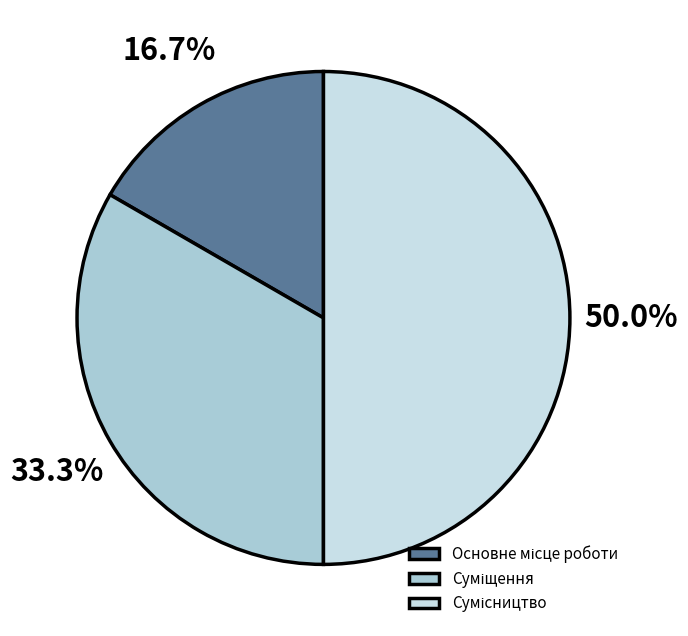

To the nearest percent, what is the difference between the largest and smallest slice percentages?

33%